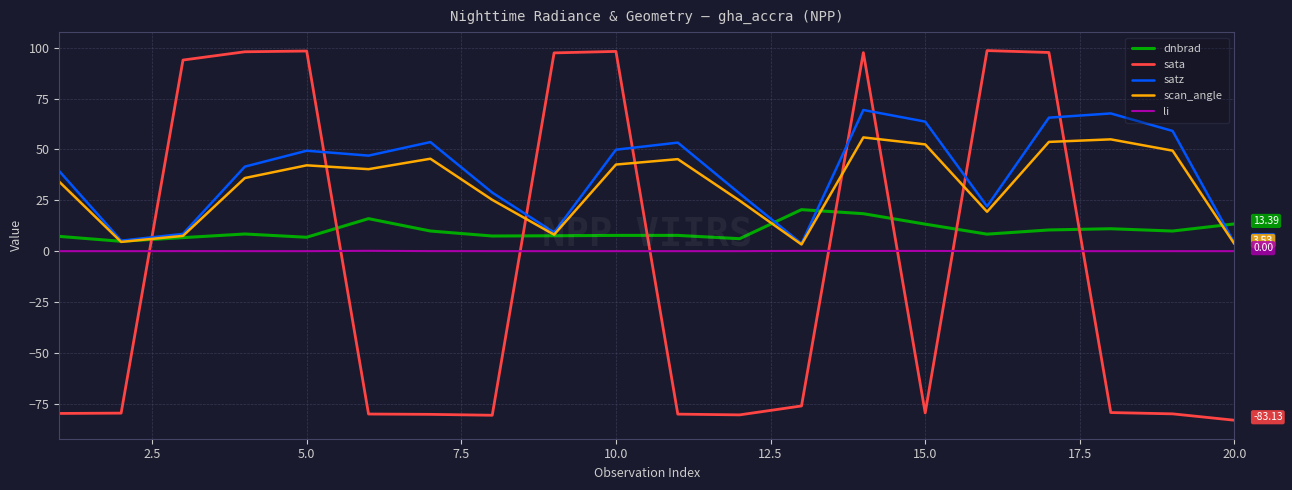

Which series has the widest spread of values?

sata